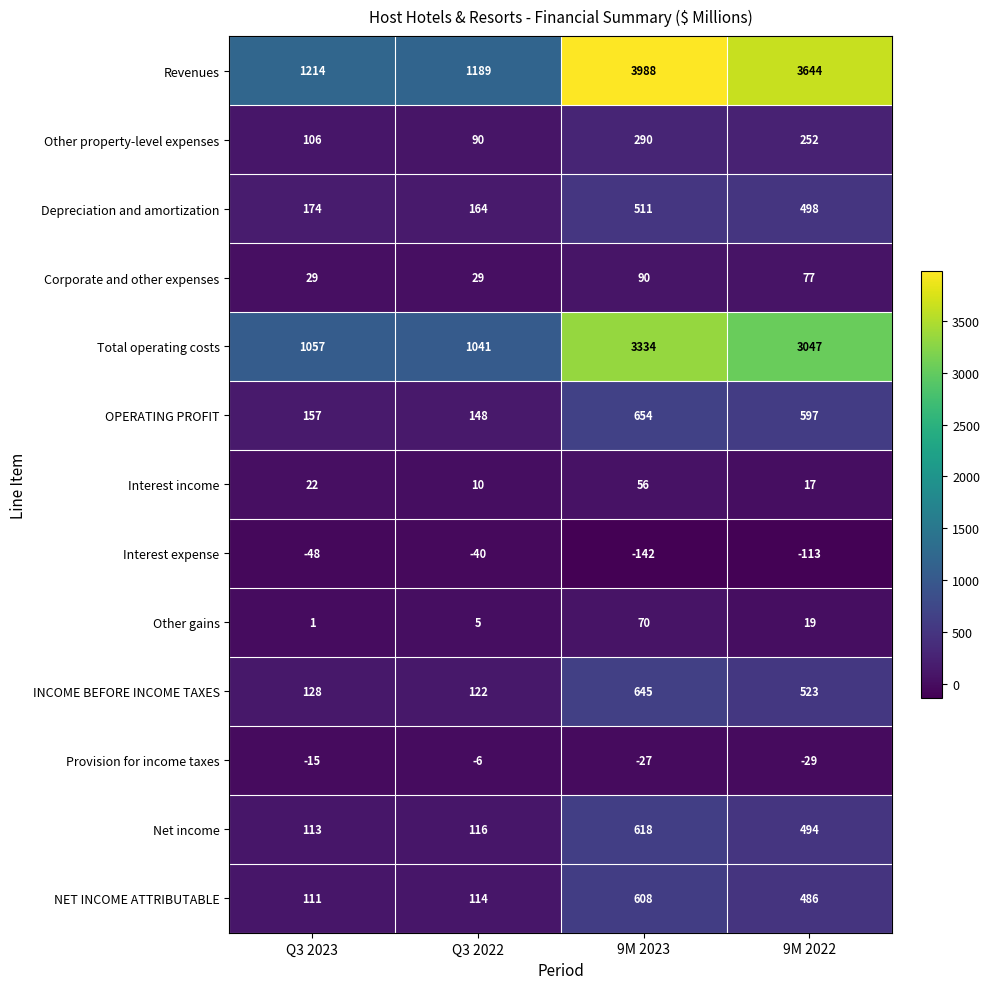

What is the minimum value shown in the chart?

-142